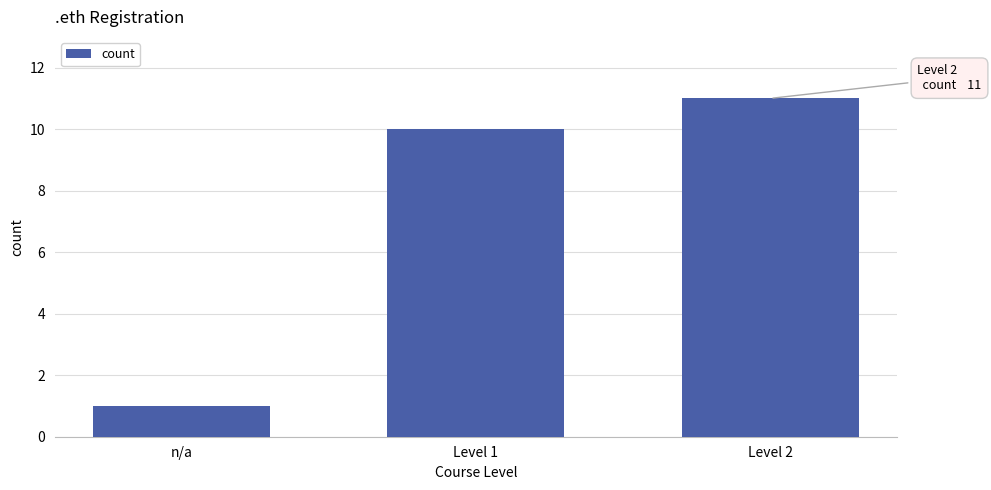

Reading left to right, transcribe all the data shown in this chart.

n/a=1	Level 1=10	Level 2=11